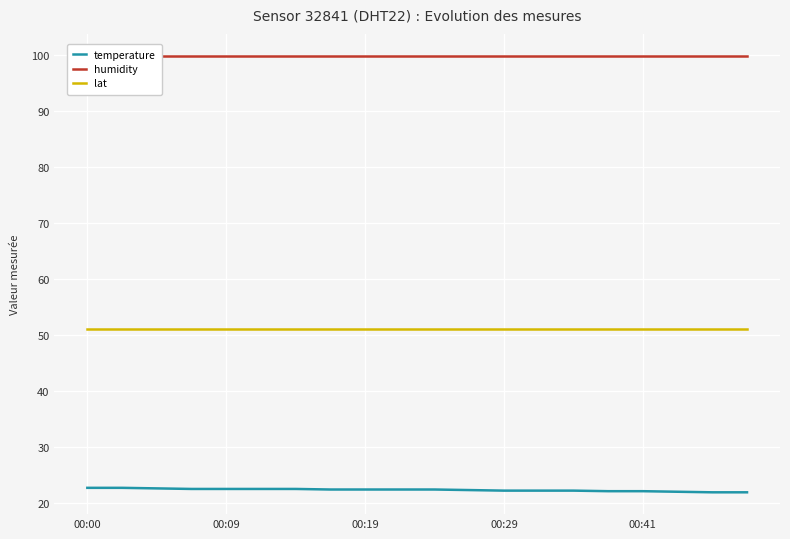

Which series has the largest range (max minus min)?

temperature